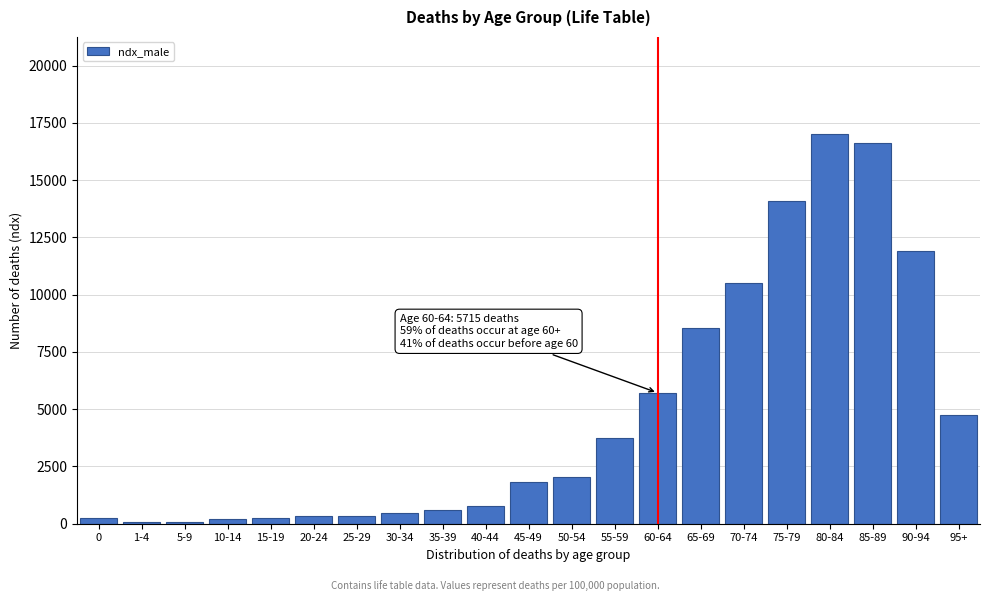

The value at 50-54 is 2018. True or false?

True